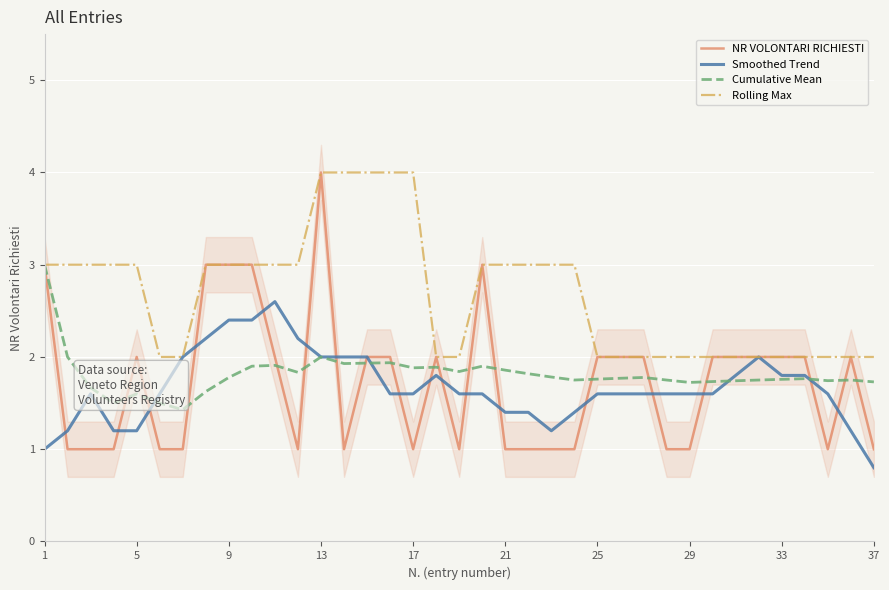

Which series has the largest range (max minus min)?

NR VOLONTARI RICHIESTI